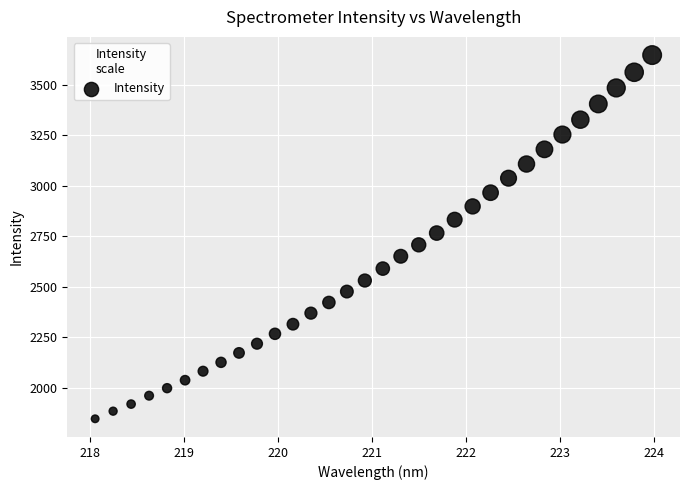

What is the range of X values (max minus min)?

5.9